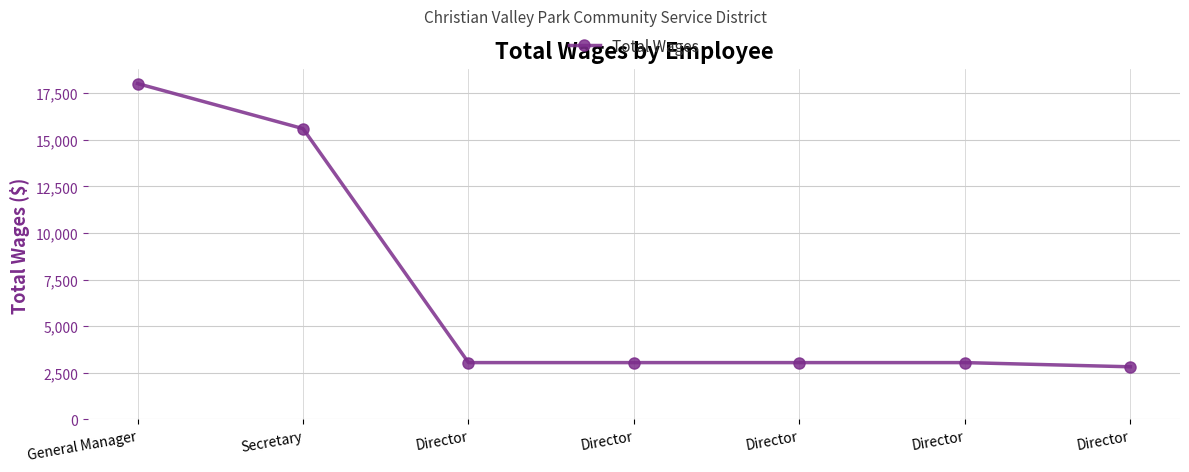

The value at Secretary is 15596. True or false?

True